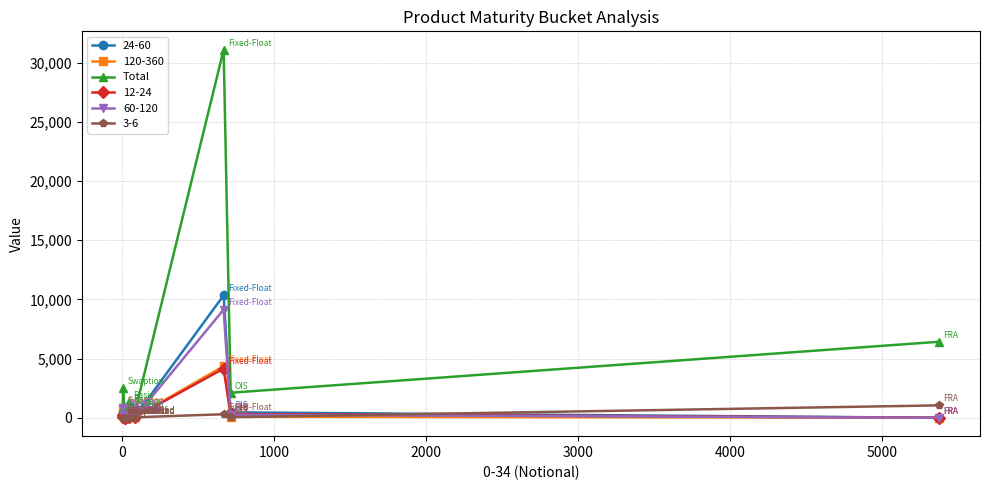

Which series has the largest total across all categories?

Total